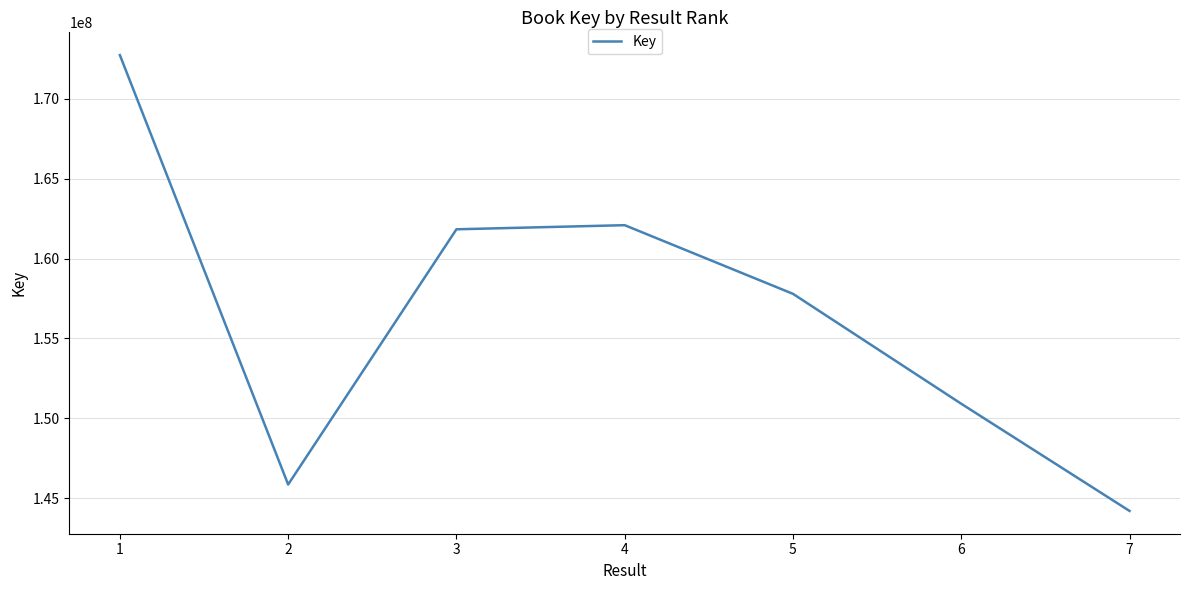

What is the difference between the values at 3 and 4?

257492